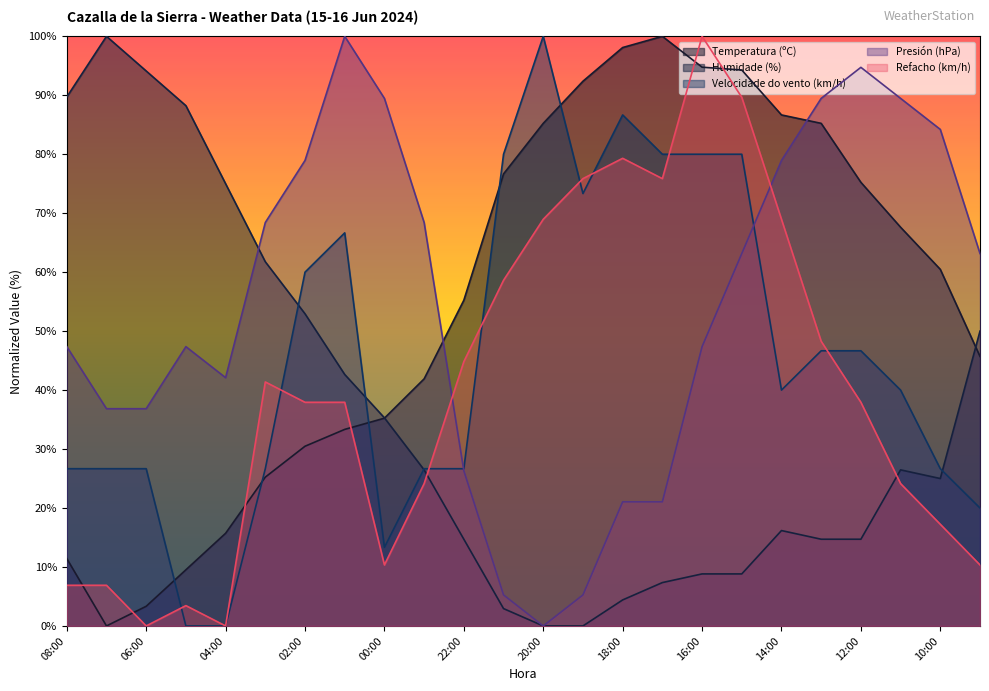

Where is the first local minimum for Temperatura (ºC)?

07:00